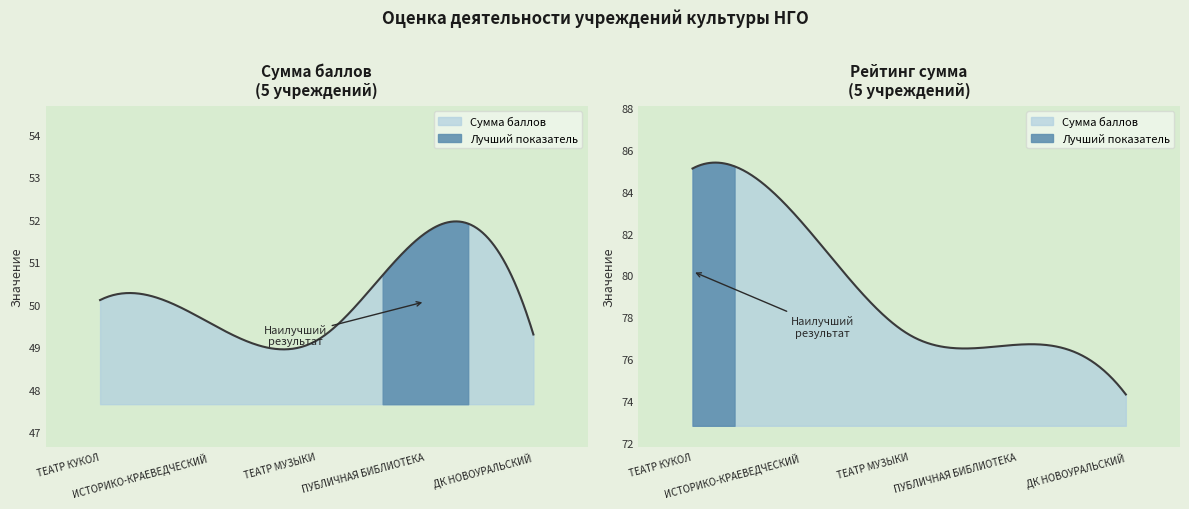

What is the difference between the Рейтинг сумма values at 1 and 4?

8.3